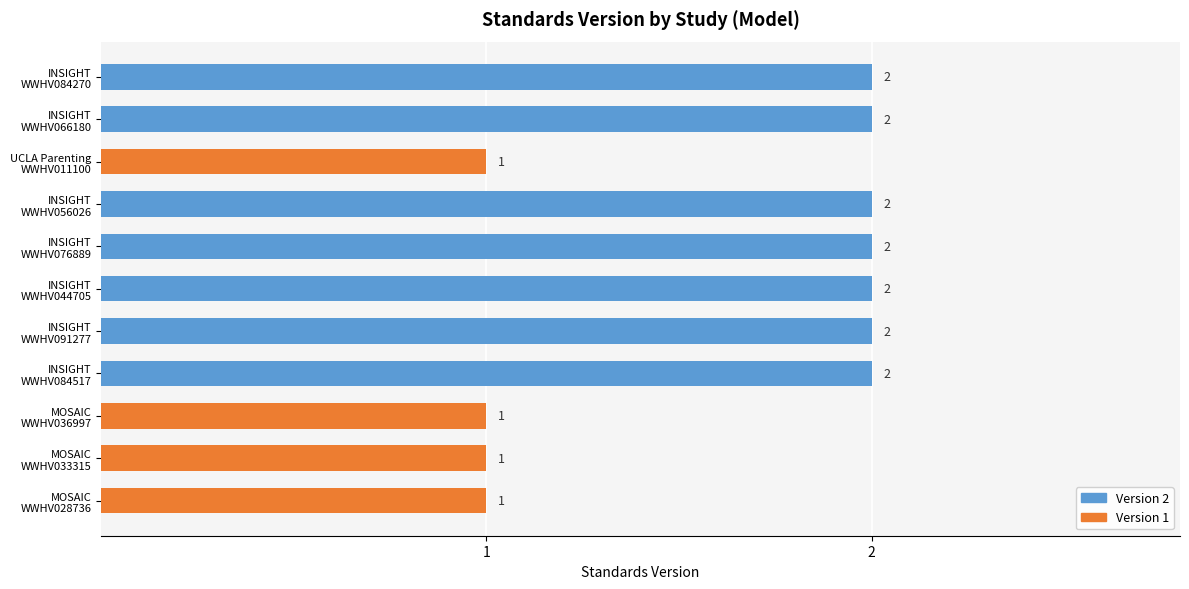

Read the value at INSIGHT WWHV044705.

2